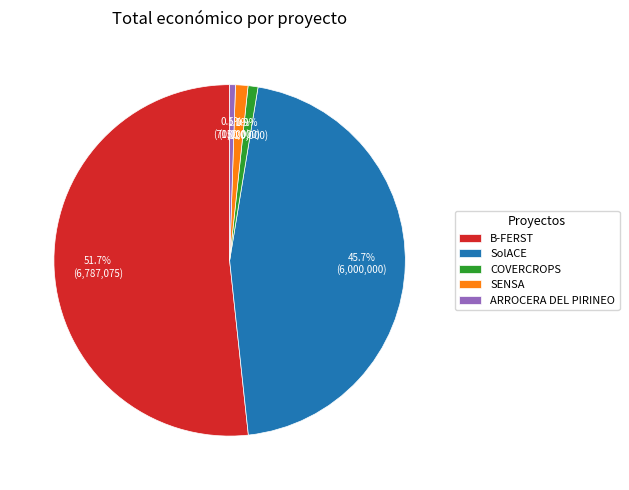

How much of the chart is everything except SENSA?

98.9%